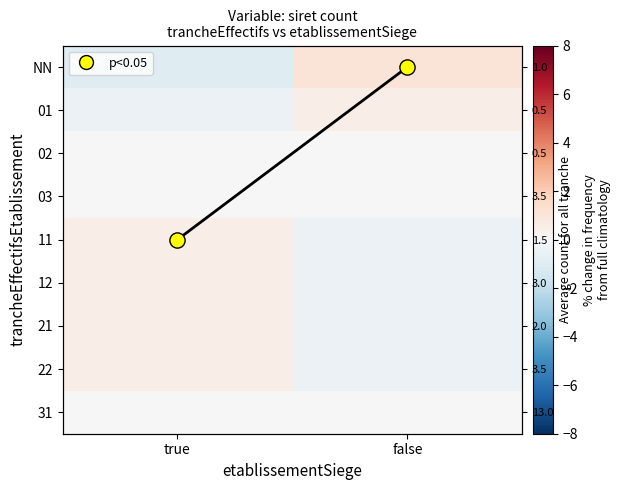

Between false and true, which is larger?

true